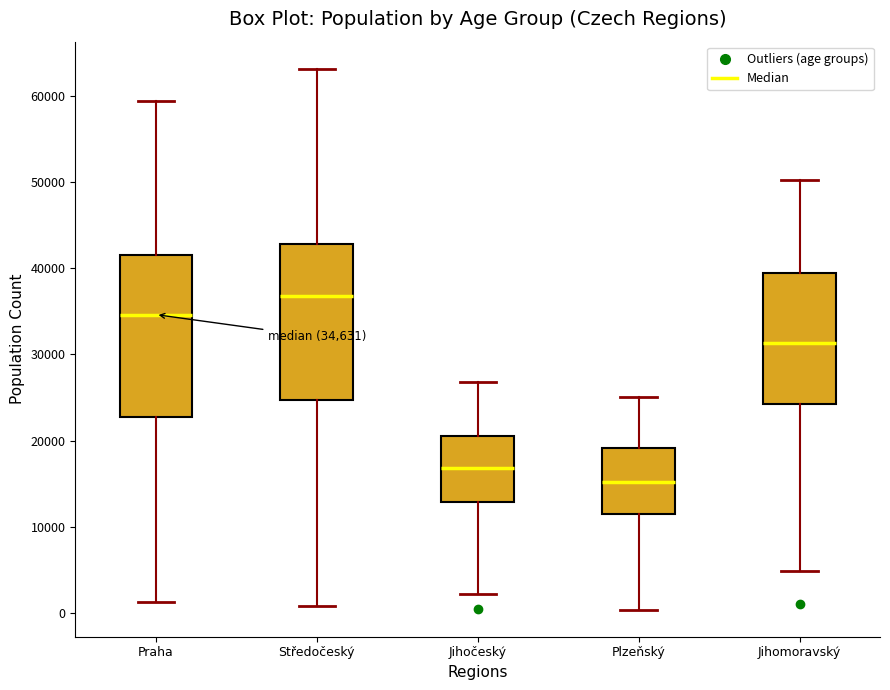

Which box's median line is the lowest?

Plzeňský